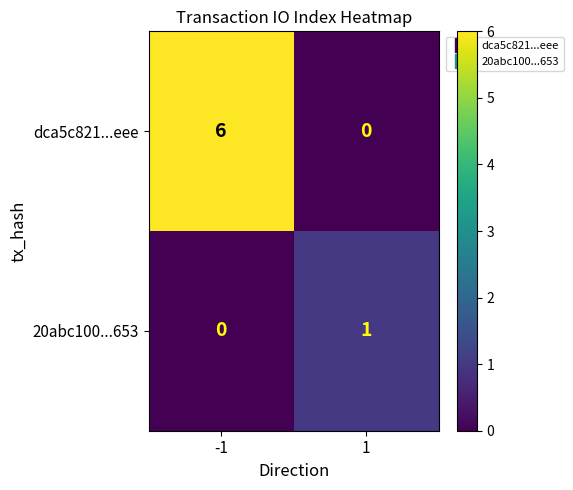

Rank the series by their maximum value, from lowest to highest.

20abc100...653, dca5c821...eee